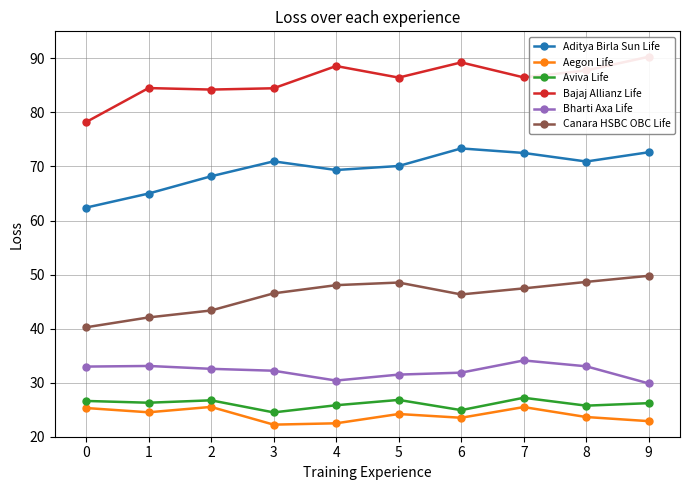

Which has a higher value, 9 or 8?

9